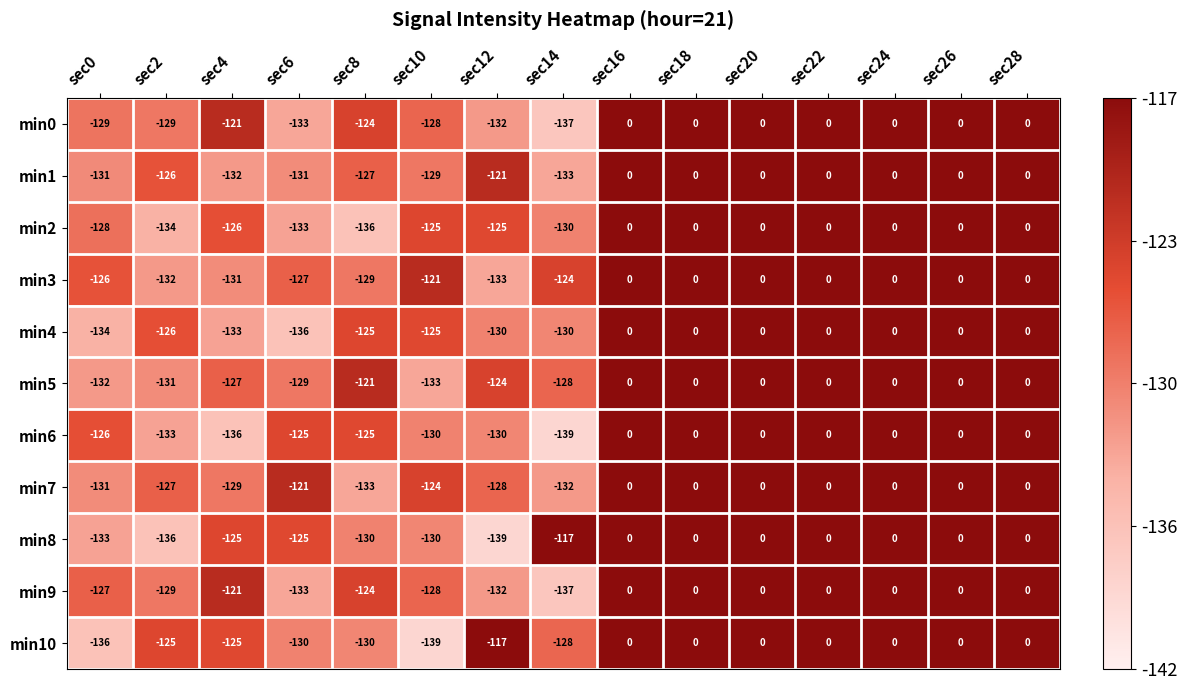

What is the difference between the min5 values at sec12 and sec22?

124